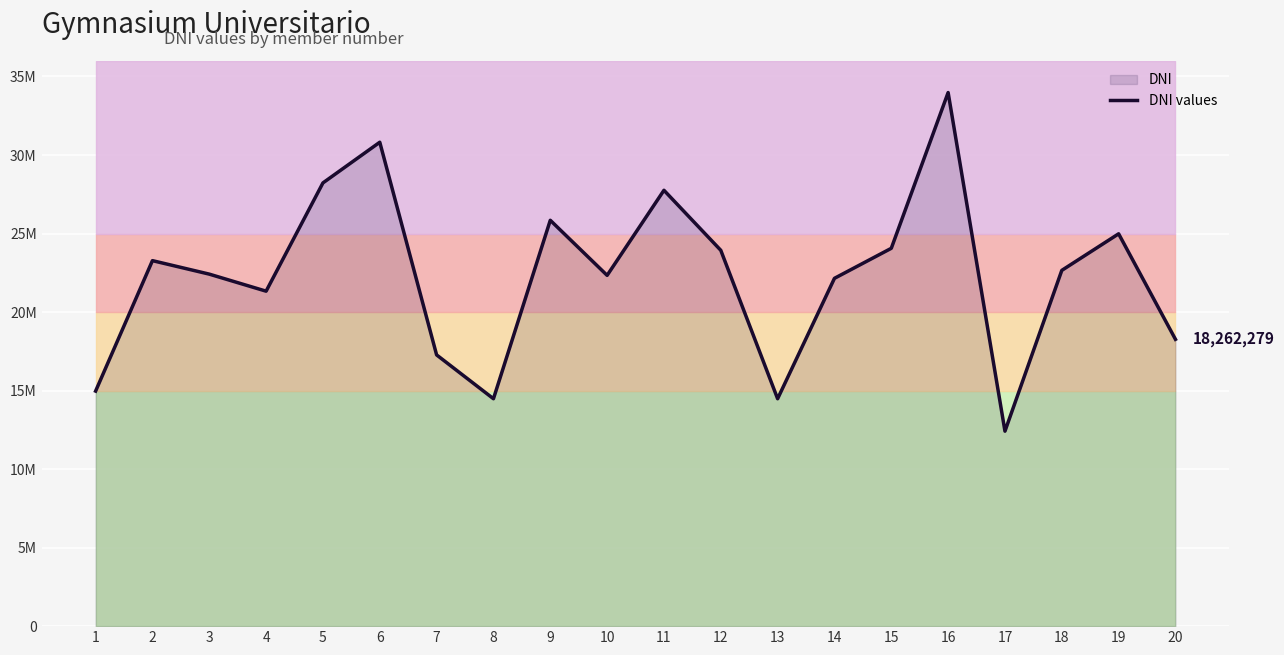

What is the change in value from 4 to 19?

+3653174